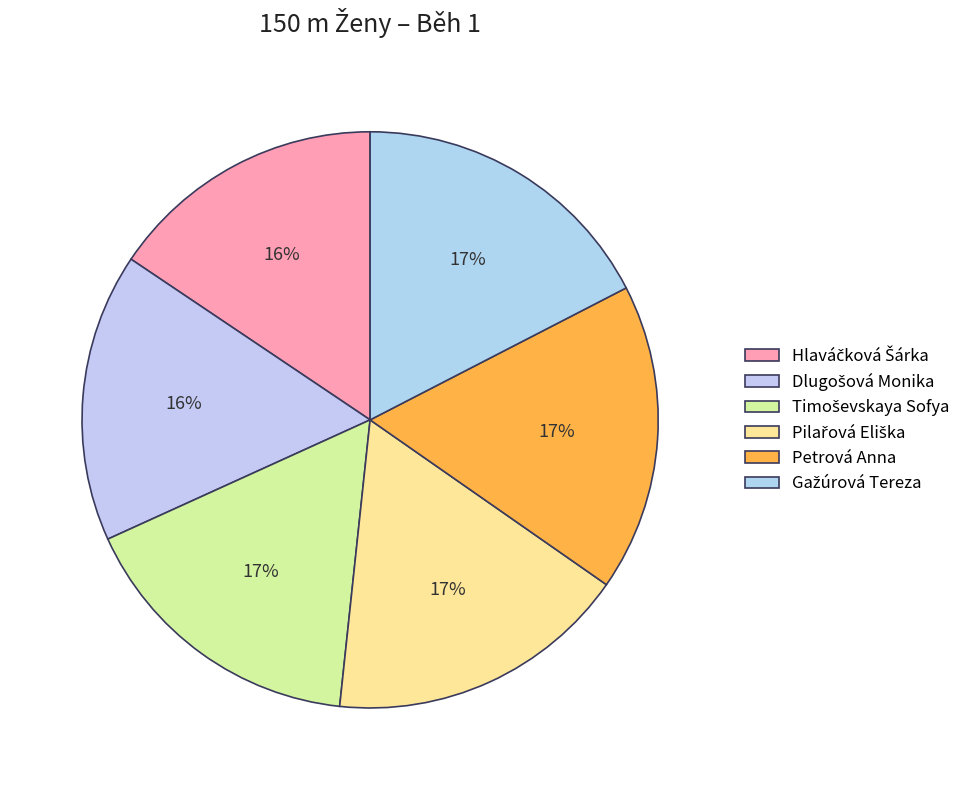

Approximately how many times larger is the value at Pilařová Eliška compared to Hlaváčková Šárka?

1.1